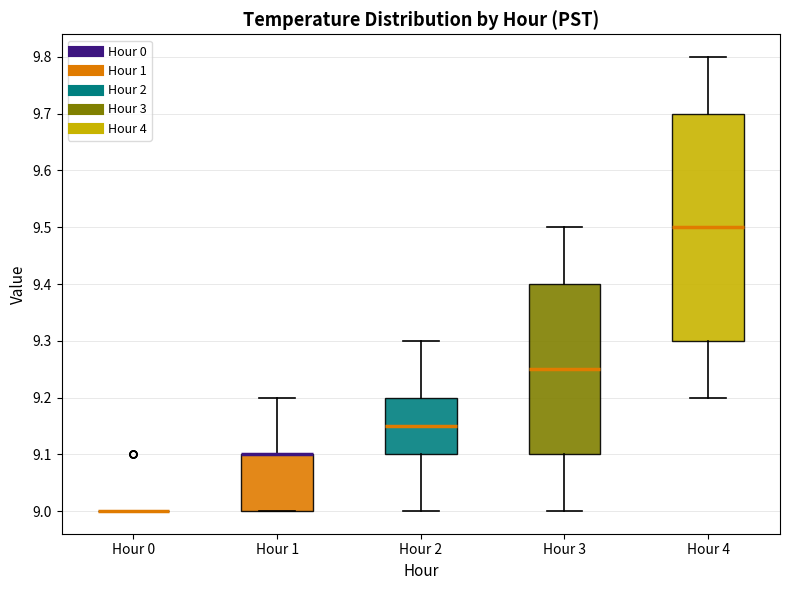

Where does the median line of the box for Hour 4 sit on the y-axis? The values are not printed on the chart, so give them approximately, as read against the axis.

9.50